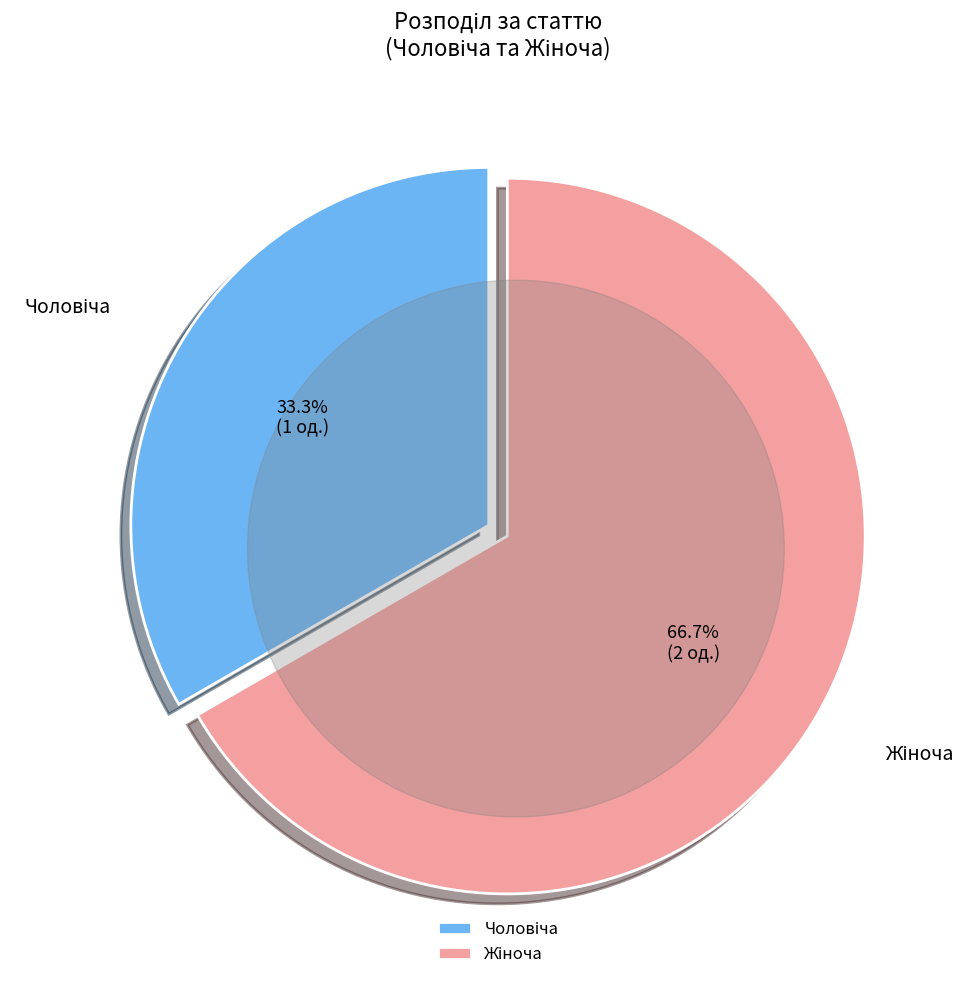

Which has a higher value, Чоловіча or Жіноча?

Жіноча